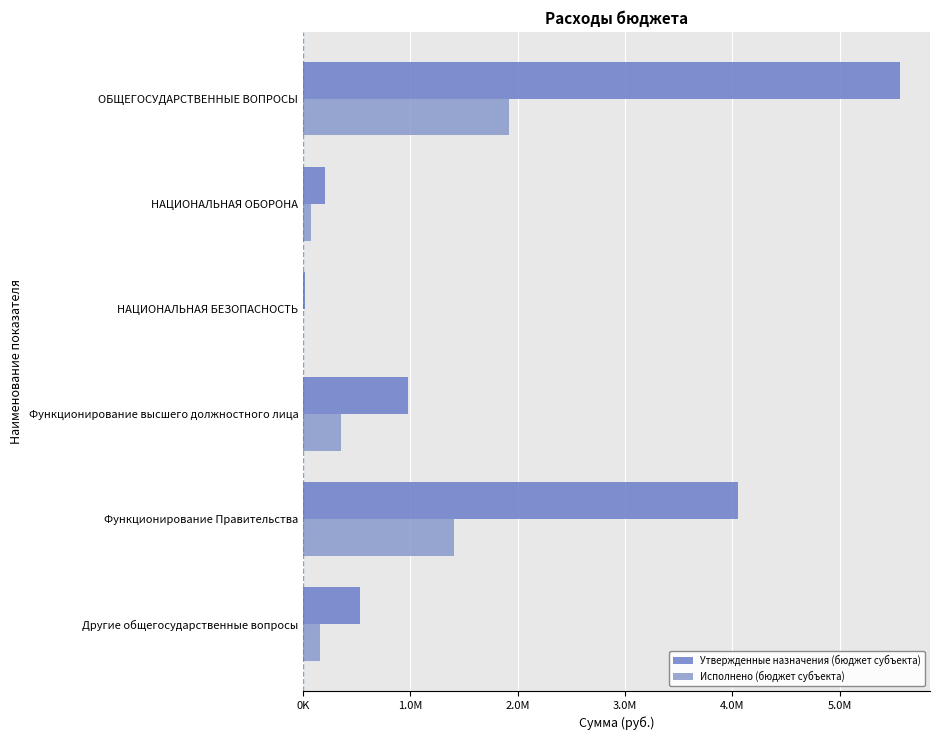

Which series has the widest spread of values?

Утвержденные назначения (бюджет субъекта)